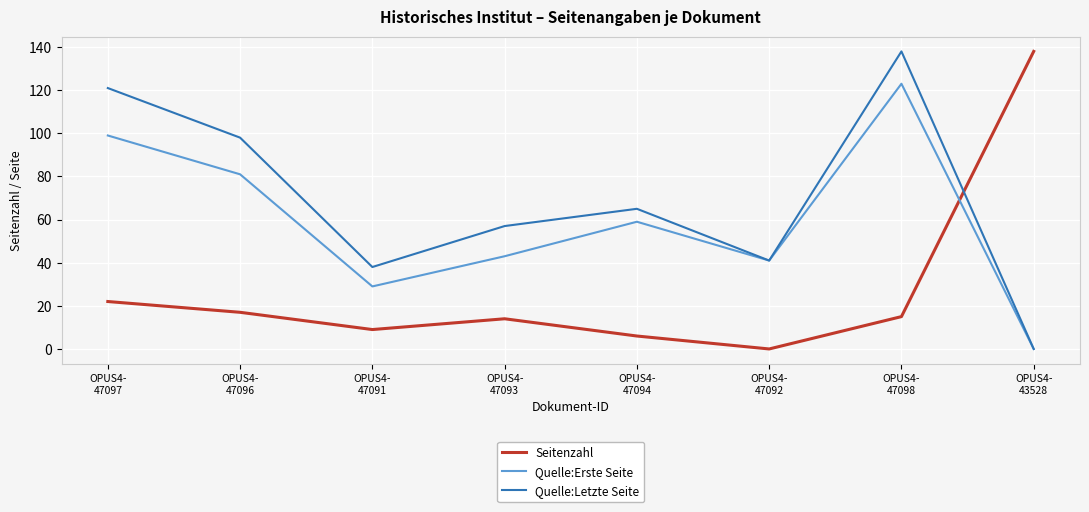

Reading left to right, what are all the values shown in this chart?

Seitenzahl: OPUS4-
47097=22	OPUS4-
47096=17	OPUS4-
47091=9	OPUS4-
47093=14	OPUS4-
47094=6	OPUS4-
47092=0	OPUS4-
47098=15	OPUS4-
43528=138
Quelle:Erste Seite: OPUS4-
47097=99	OPUS4-
47096=81	OPUS4-
47091=29	OPUS4-
47093=43	OPUS4-
47094=59	OPUS4-
47092=41	OPUS4-
47098=123	OPUS4-
43528=0
Quelle:Letzte Seite: OPUS4-
47097=121	OPUS4-
47096=98	OPUS4-
47091=38	OPUS4-
47093=57	OPUS4-
47094=65	OPUS4-
47092=41	OPUS4-
47098=138	OPUS4-
43528=0